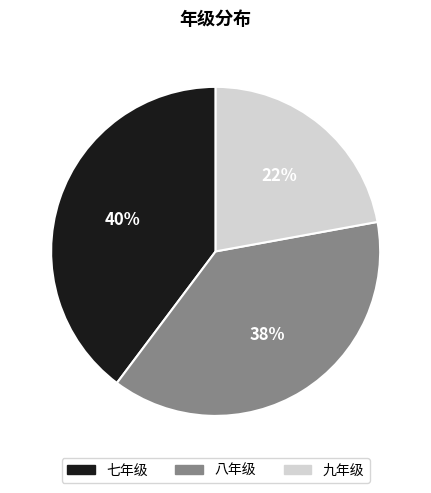

Rank the categories by value from lowest to highest.

九年级, 八年级, 七年级